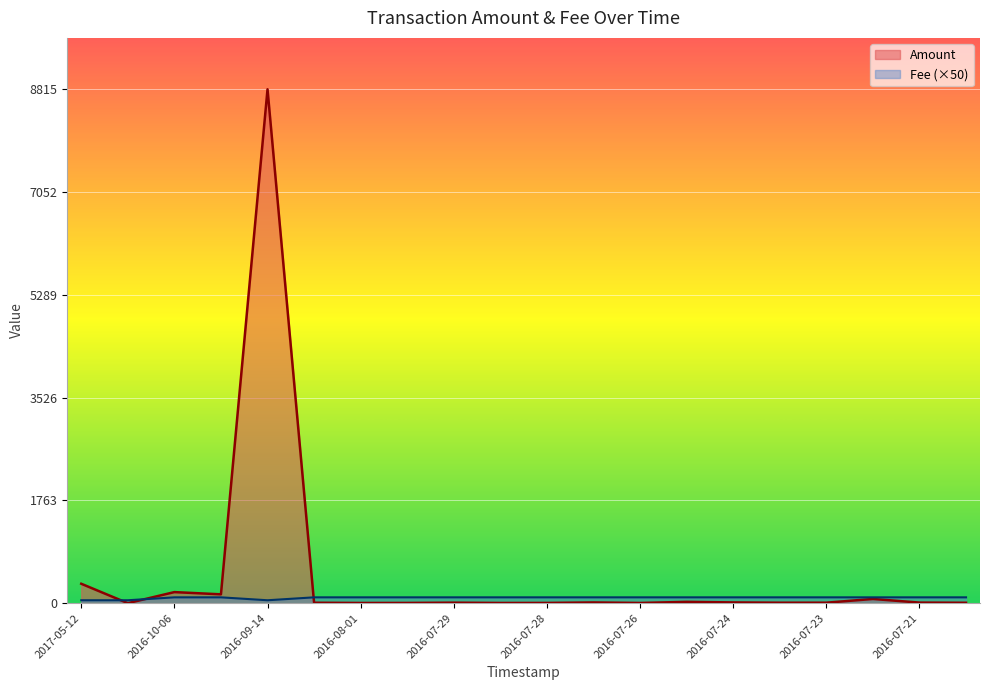

Rank the categories by Fee value from lowest to highest.

2017-05-12, 2017-05-01, 2016-09-14, 2016-10-06, 2016-10-04, 2016-08-01, 2016-08-01, 2016-07-31, 2016-07-29, 2016-07-29, 2016-07-28, 2016-07-27, 2016-07-26, 2016-07-24, 2016-07-24, 2016-07-23, 2016-07-23, 2016-07-22, 2016-07-21, 2016-07-21